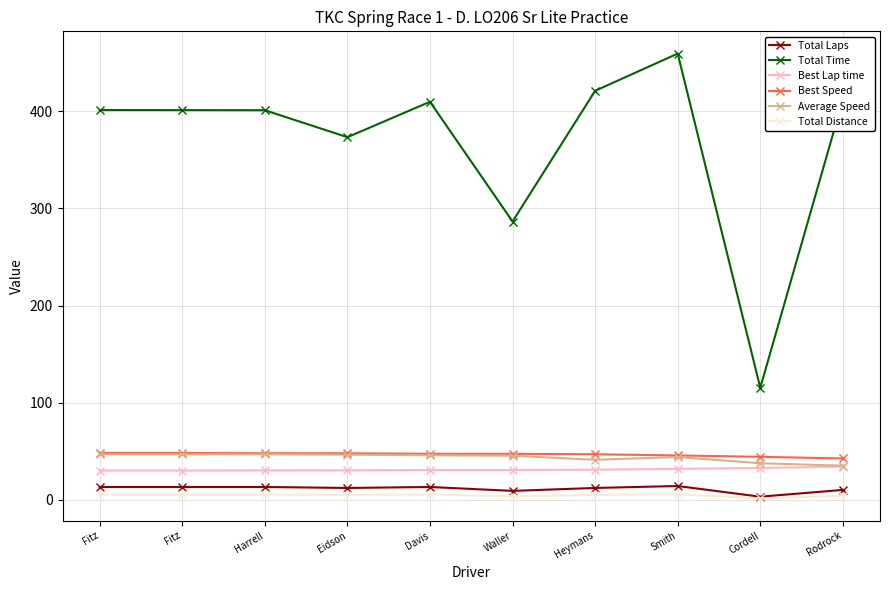

Which series has the largest total across all categories?

Total Time